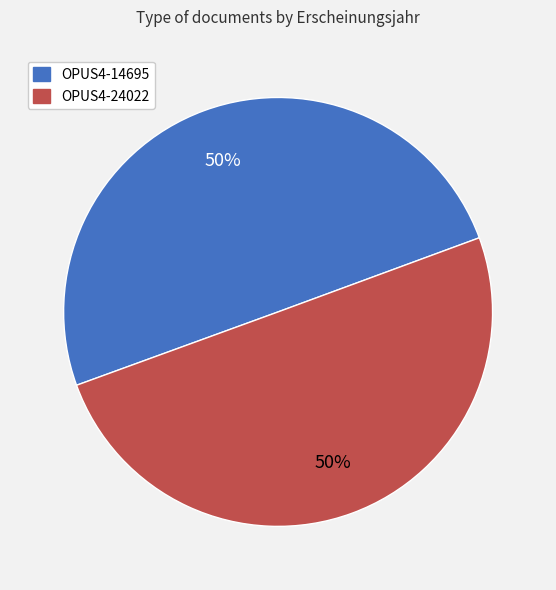

To the nearest percent, what portion does OPUS4-14695 represent?

50%